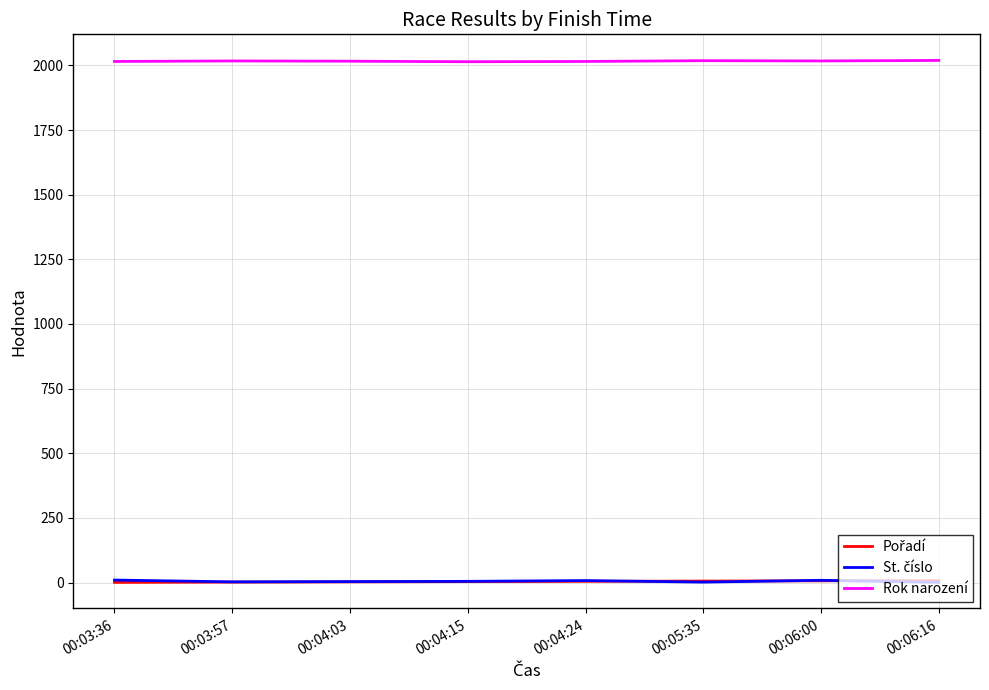

Is it true that Rok narození equals 2015 at 00:04:24?

True